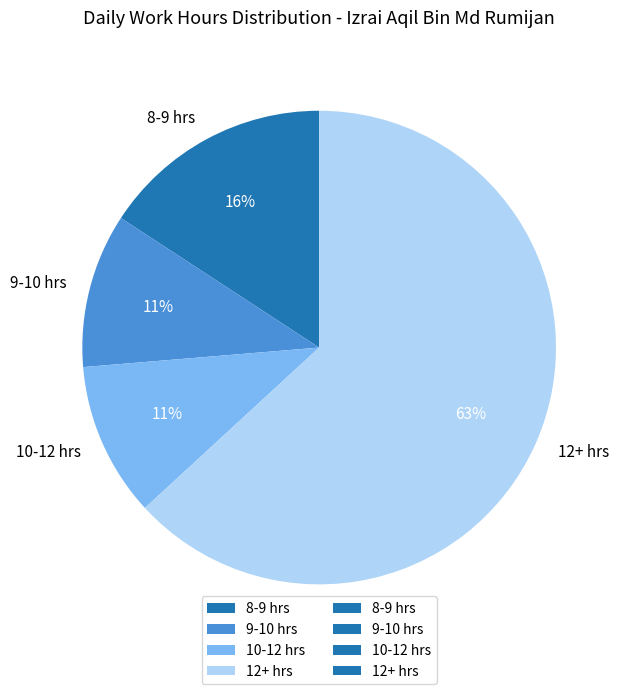

What is the largest slice in the pie chart?

12+ hrs